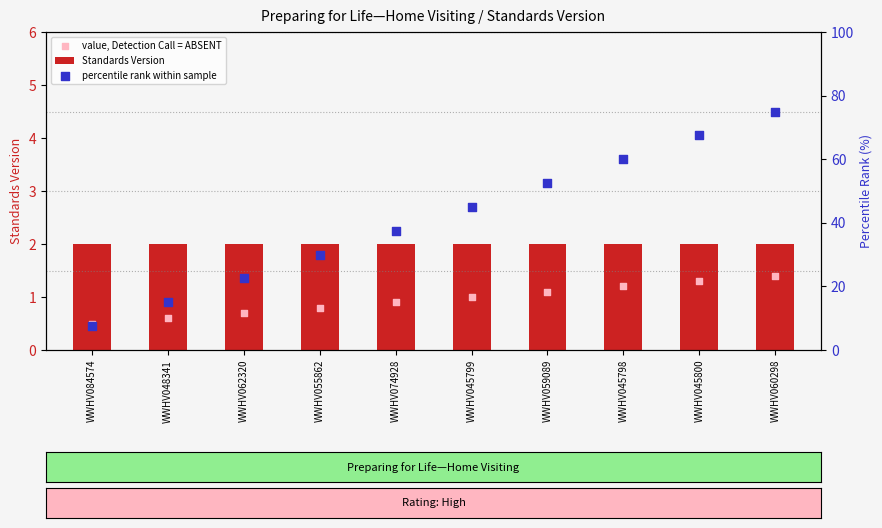

Which series has the largest Y range (max minus min)?

percentile rank within sample